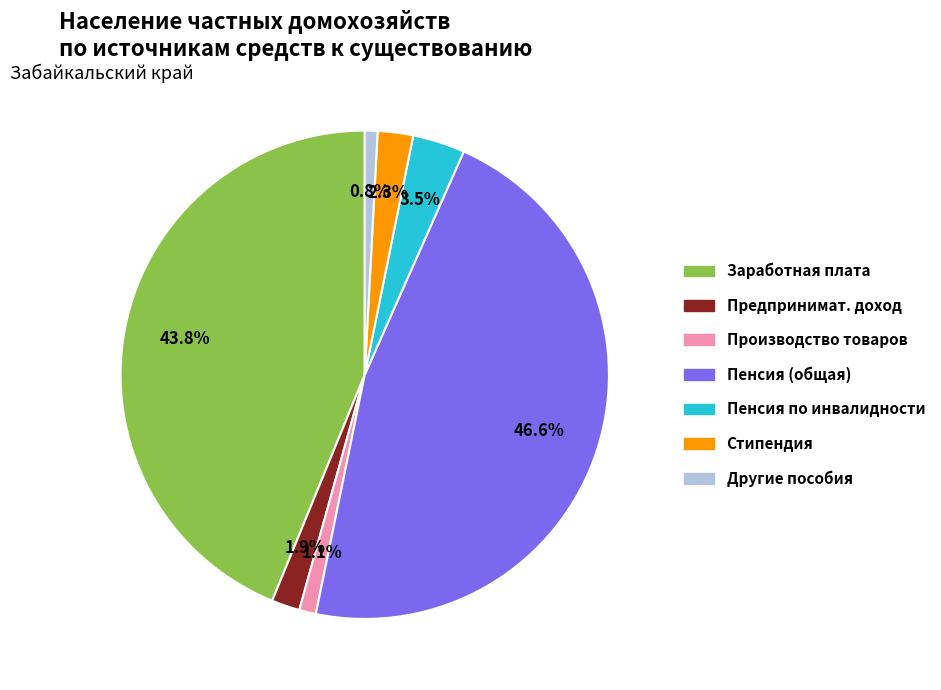

Is there any slice that represents more than half of the pie?

No